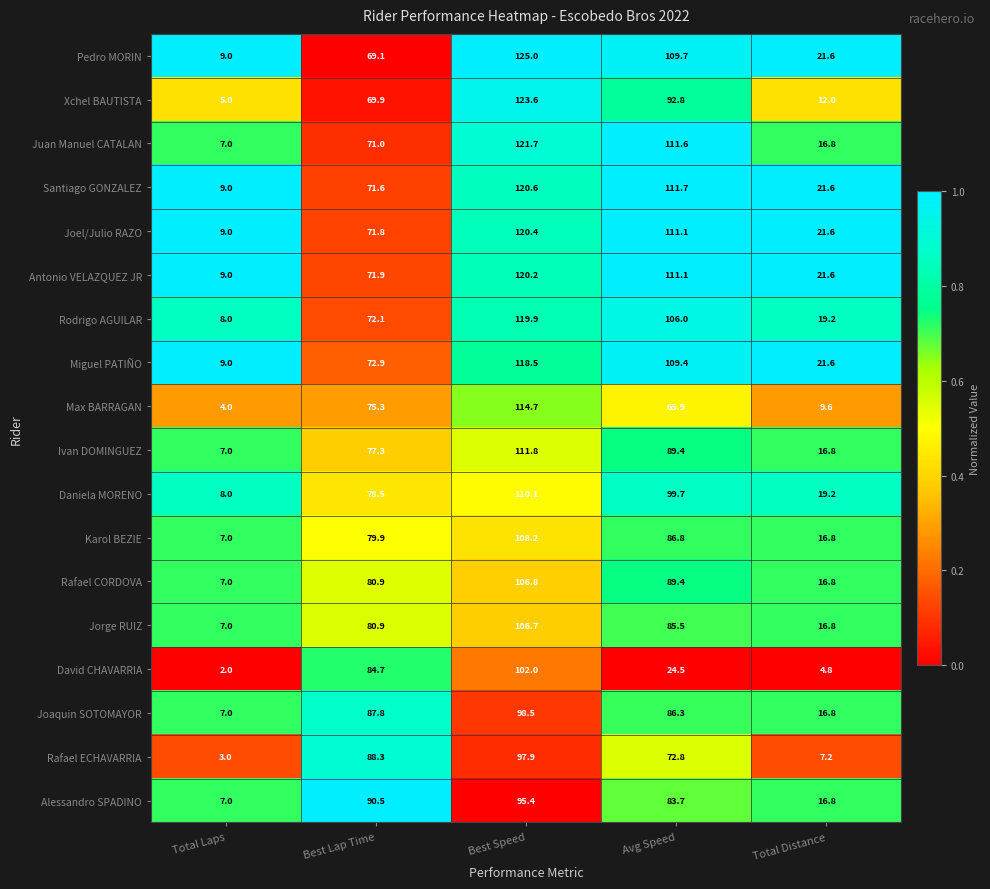

Which series has the largest total across all categories?

Santiago GONZALEZ